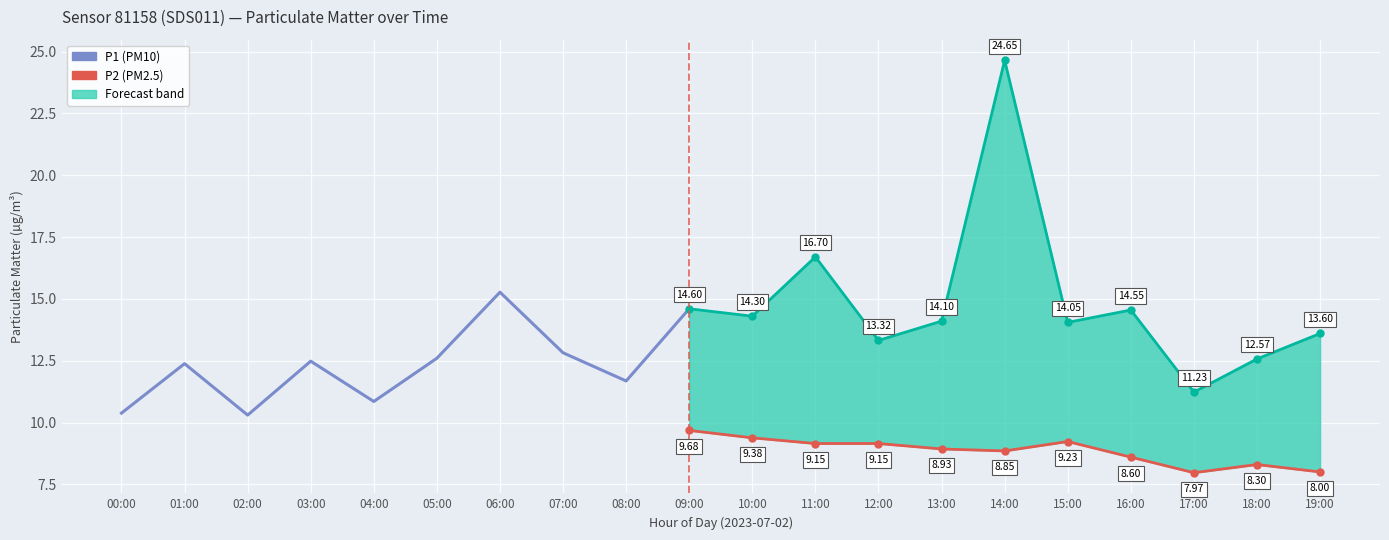

What is the label of the 18th point from the right?

02:00